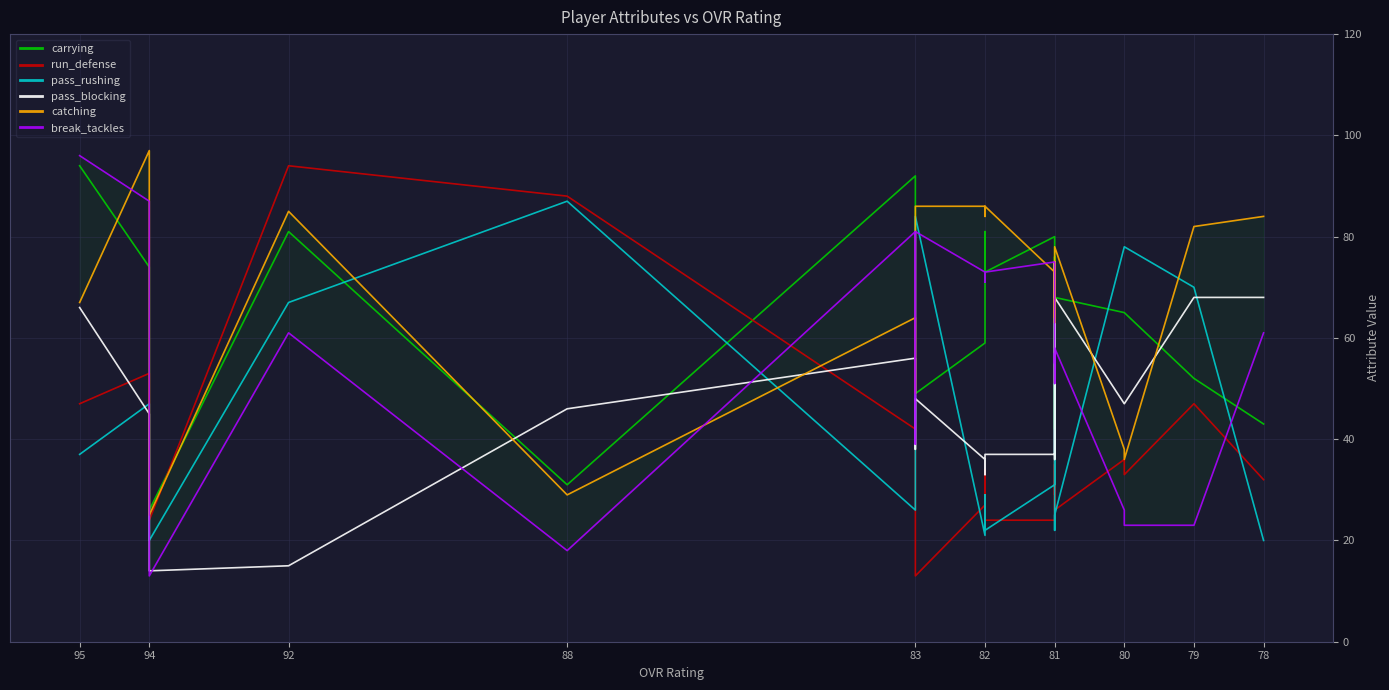

Which series has the largest total across all categories?

catching